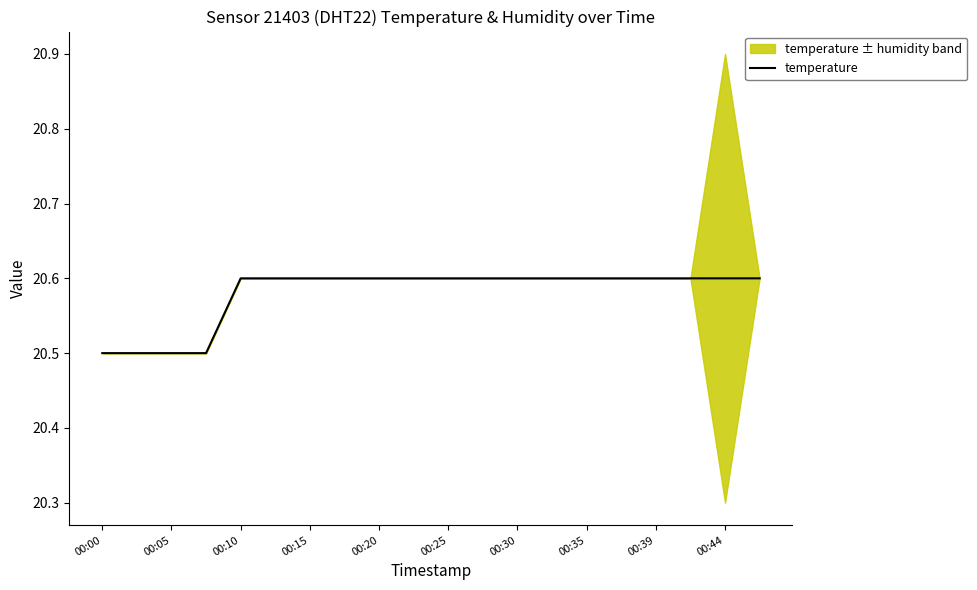

The temperature series shows 20.6 at 00:44. True or false?

True